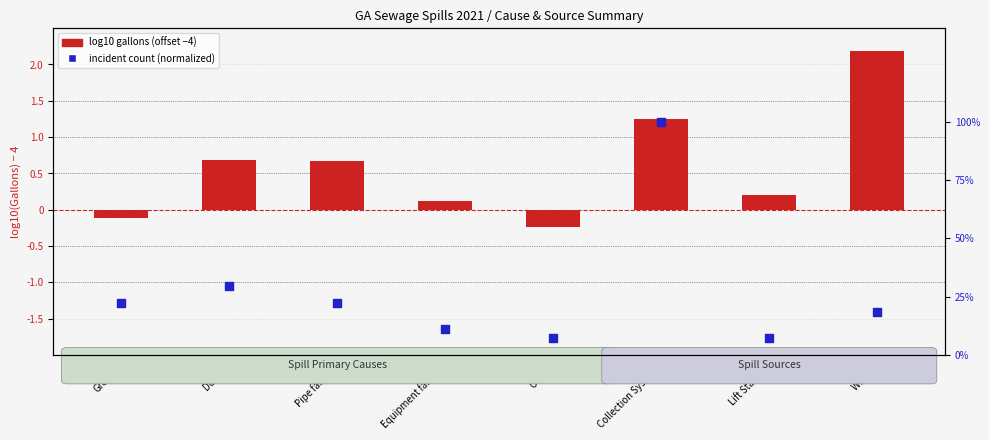

Which series has the largest total across all categories?

log10 gallons (offset)